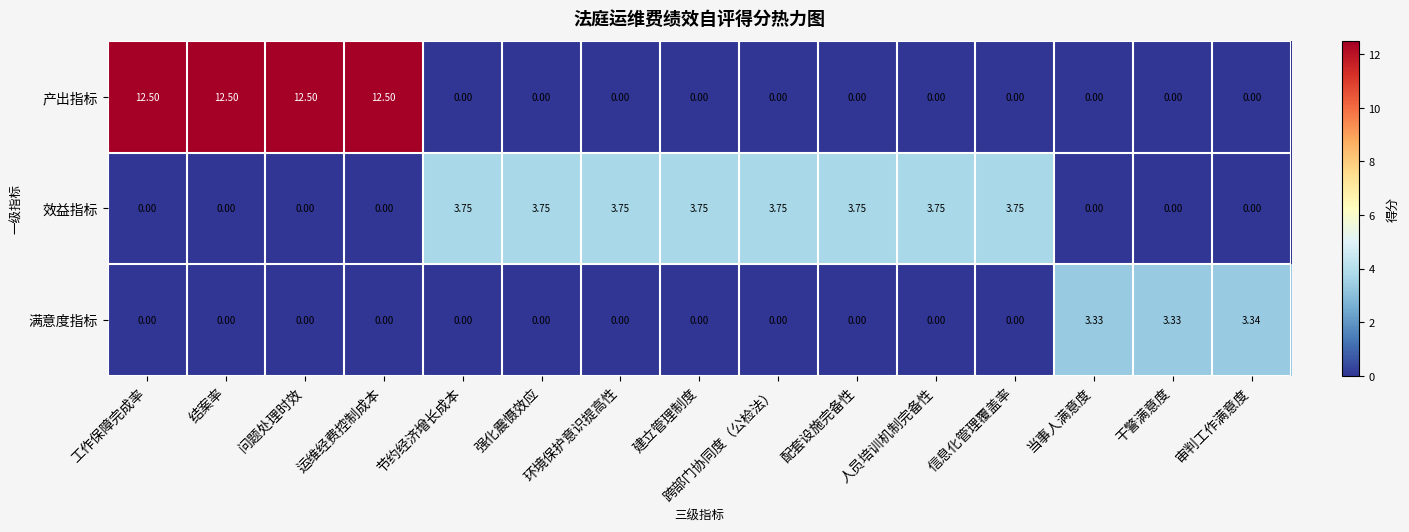

Between 配套设施完备性 and 干警满意度, which series saw the biggest shift?

效益指标